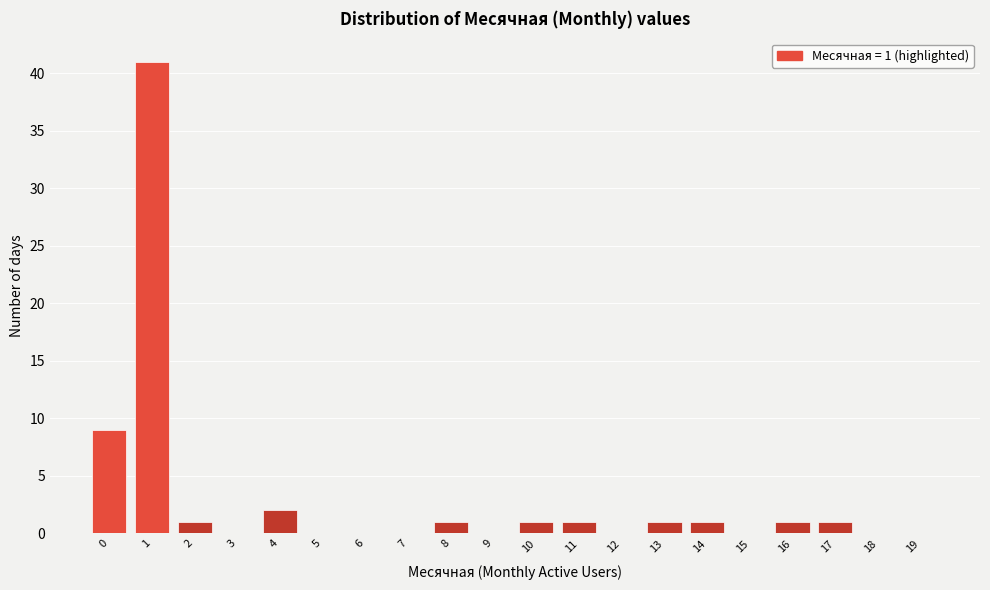

Reading left to right, list all the values displayed in this chart.

0=9	1=41	2=1	3=0	4=2	5=0	6=0	7=0	8=1	9=0	10=1	11=1	12=0	13=1	14=1	15=0	16=1	17=1	18=0	19=0